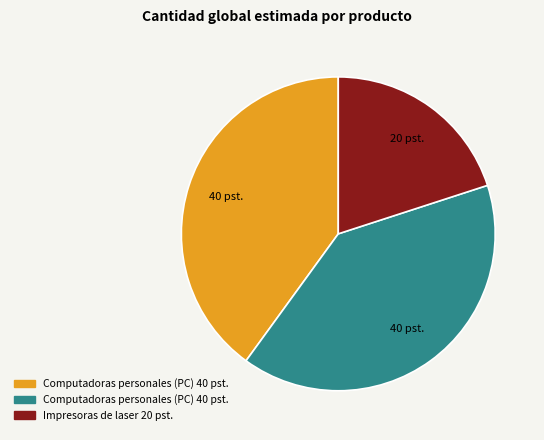

Is there any slice that represents more than half of the pie?

No